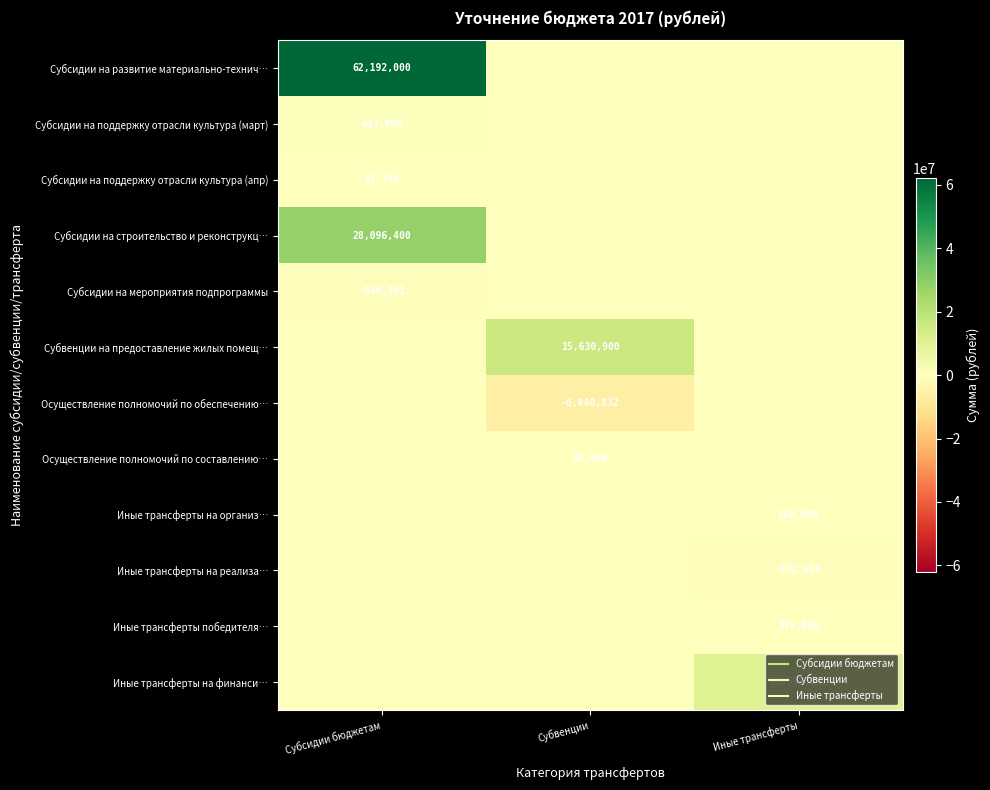

List the labels in order of Осуществление полномочий по составлению… value, largest first.

Субвенции, Субсидии бюджетам, Иные трансферты